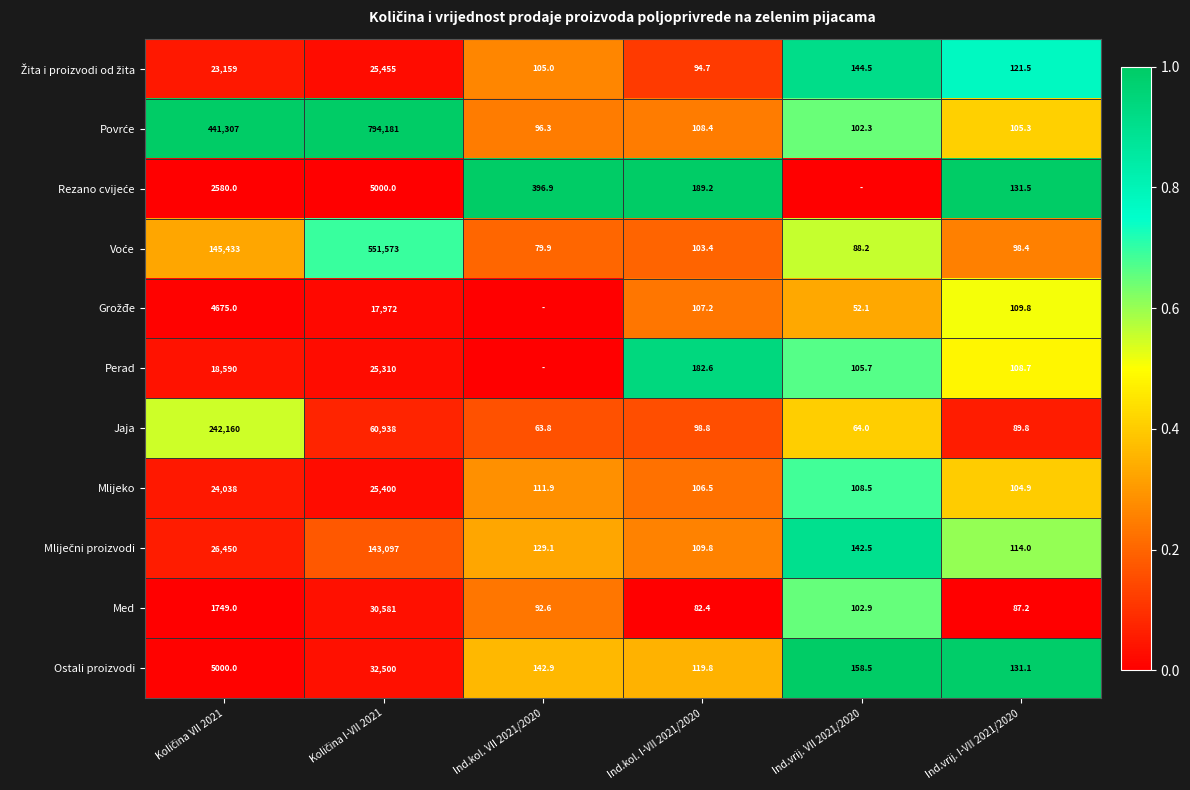

What is the difference between the highest and lowest values at Ind.vrij. I-VII 2021/2020?

44.3